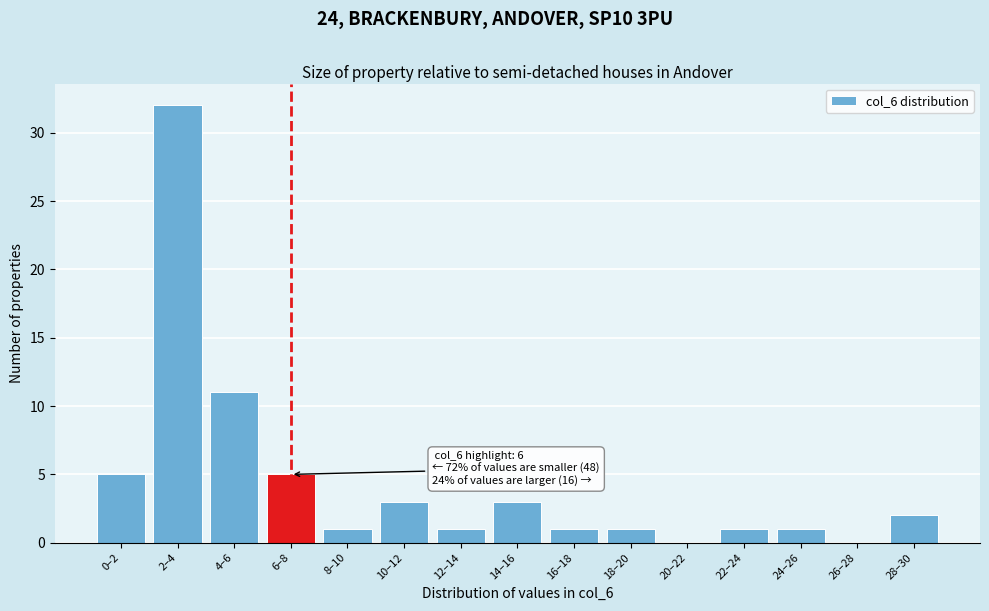

Reading left to right, extract all data points from this chart.

0–2=5	2–4=32	4–6=11	6–8=5	8–10=1	10–12=3	12–14=1	14–16=3	16–18=1	18–20=1	20–22=0	22–24=1	24–26=1	26–28=0	28–30=2